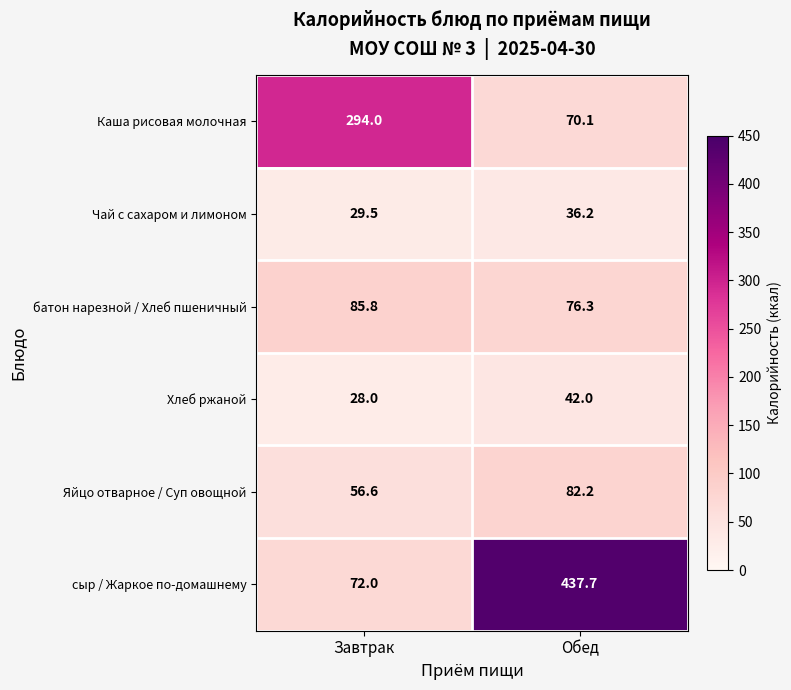

Count the number of categories in the chart.

2